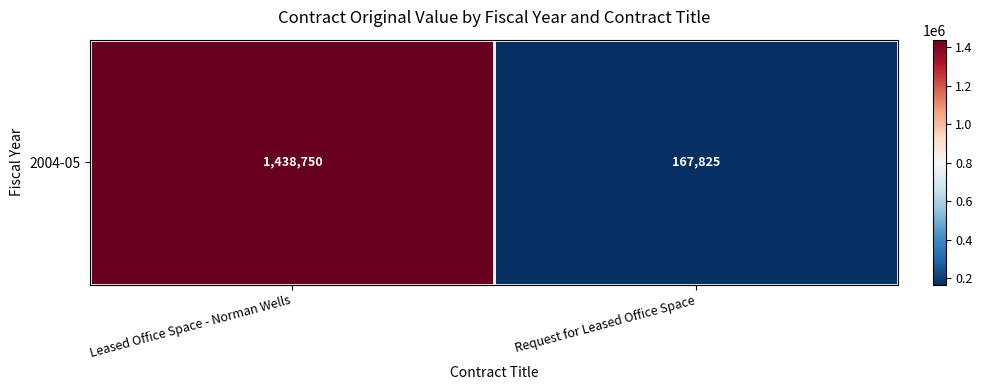

The value at Leased Office Space - Norman Wells is 1438750.0. True or false?

True